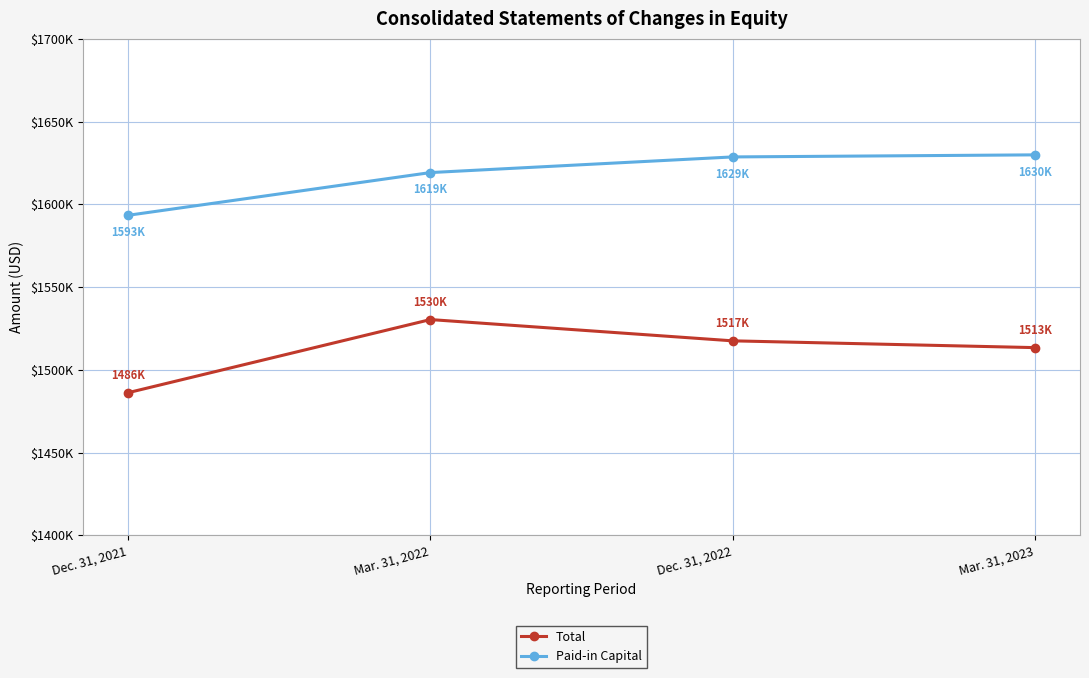

What are all the series names shown in the legend?

Total, Paid-in Capital